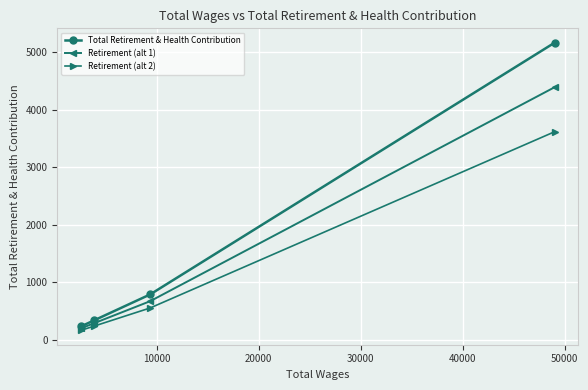

List the series in order of their peak value, highest first.

Total Retirement & Health Contribution, Retirement (alt 1), Retirement (alt 2)